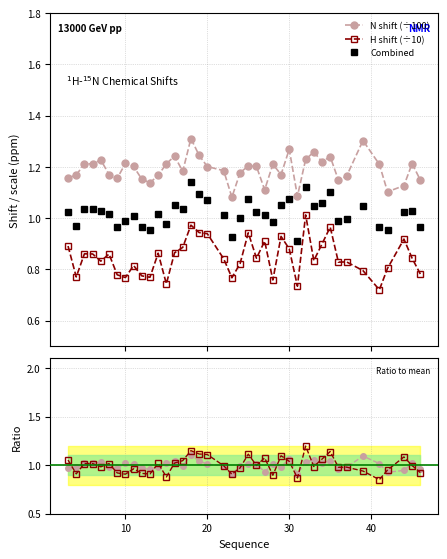

What is the minimum value for N shift (÷100)?

1.1